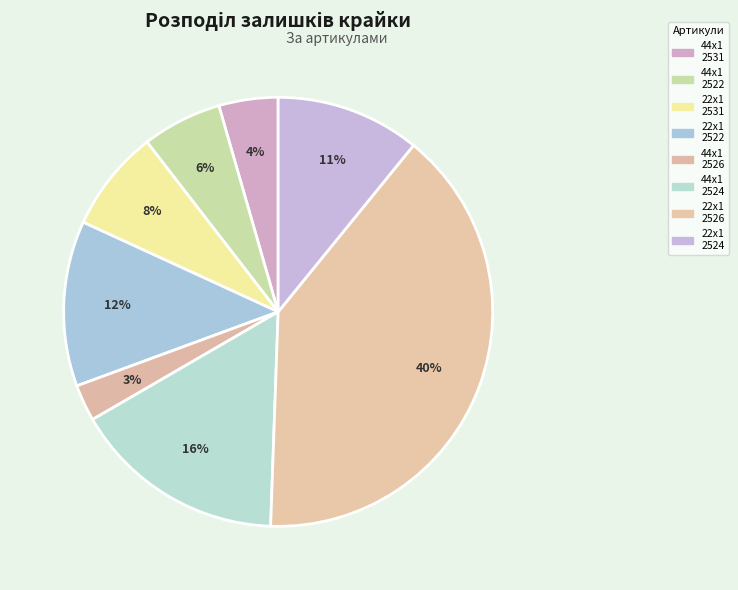

Is there a majority slice in this chart?

No